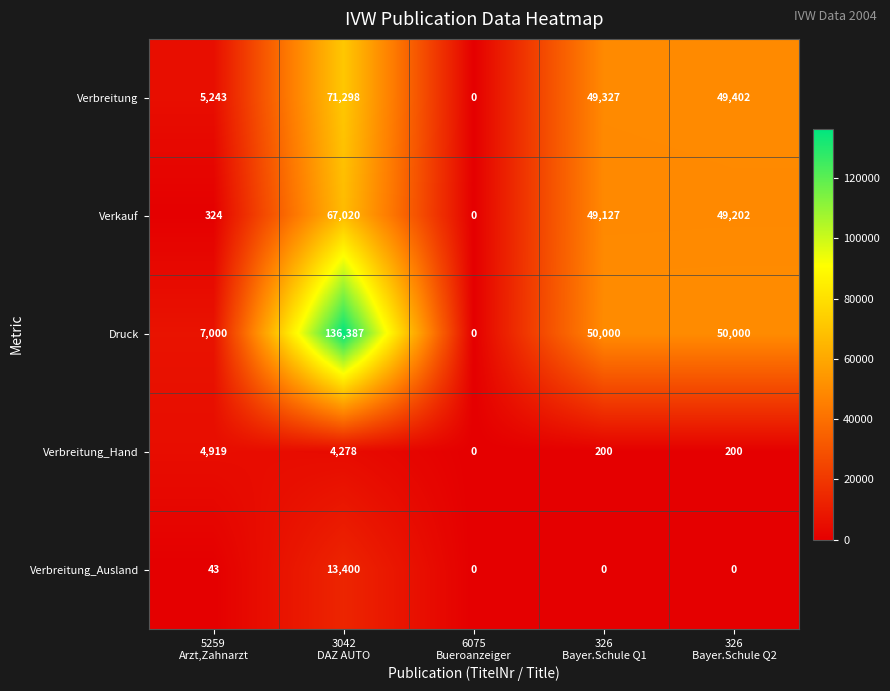

Between 3042
DAZ AUTO and 6075
Bueroanzeiger, which series saw the biggest shift?

Druck